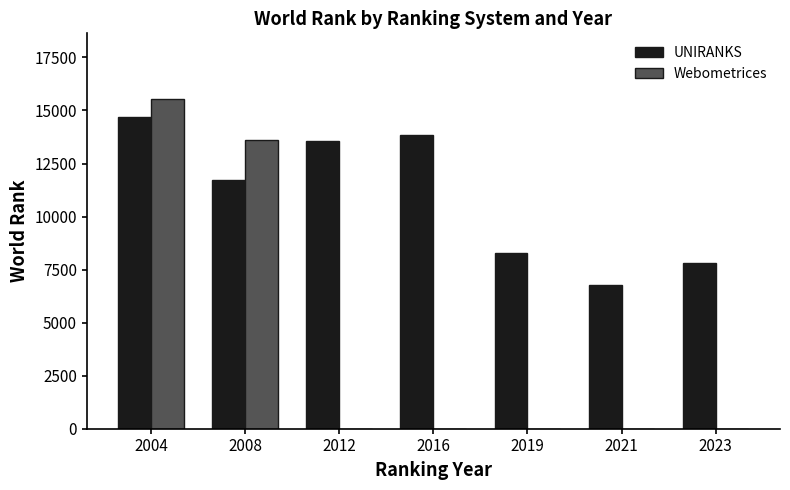

At which category is the sum across all series the highest?

2004